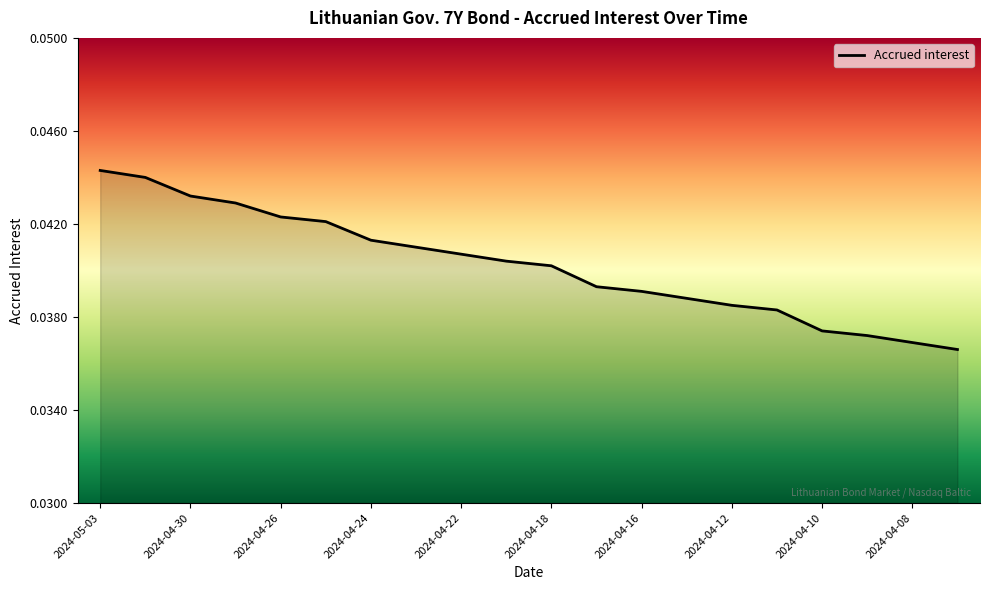

Rank the categories by value from highest to lowest.

2024-05-03, 2024-05-02, 2024-04-30, 2024-04-29, 2024-04-26, 2024-04-25, 2024-04-24, 2024-04-23, 2024-04-22, 2024-04-19, 2024-04-18, 2024-04-17, 2024-04-16, 2024-04-15, 2024-04-12, 2024-04-11, 2024-04-10, 2024-04-09, 2024-04-08, 2024-04-05